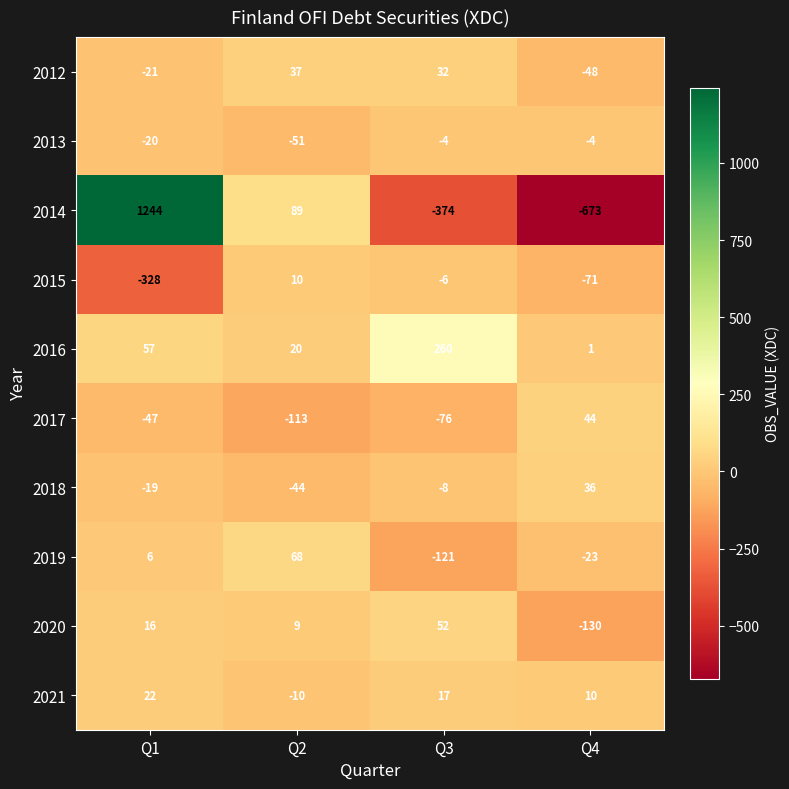

What is the minimum value shown in the chart?

-673